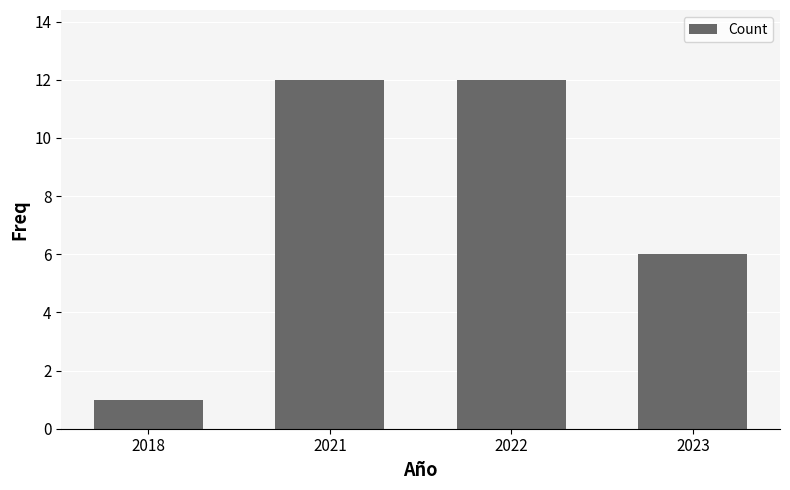

What is the change in value from 2018 to 2022?

+11